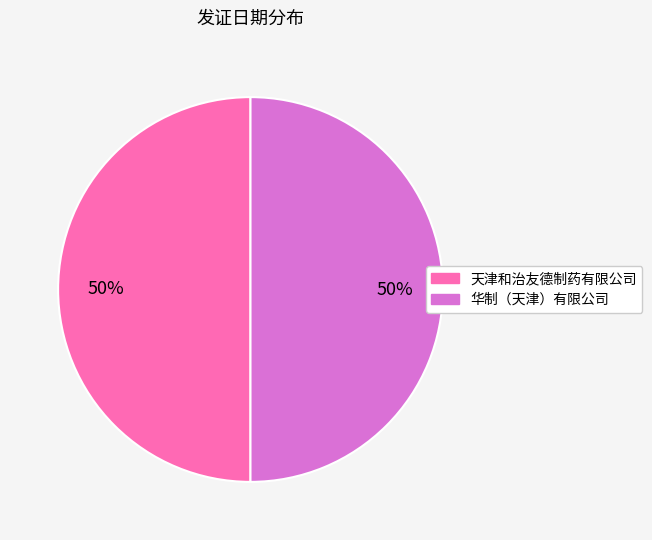

How many slices are in this pie chart?

2